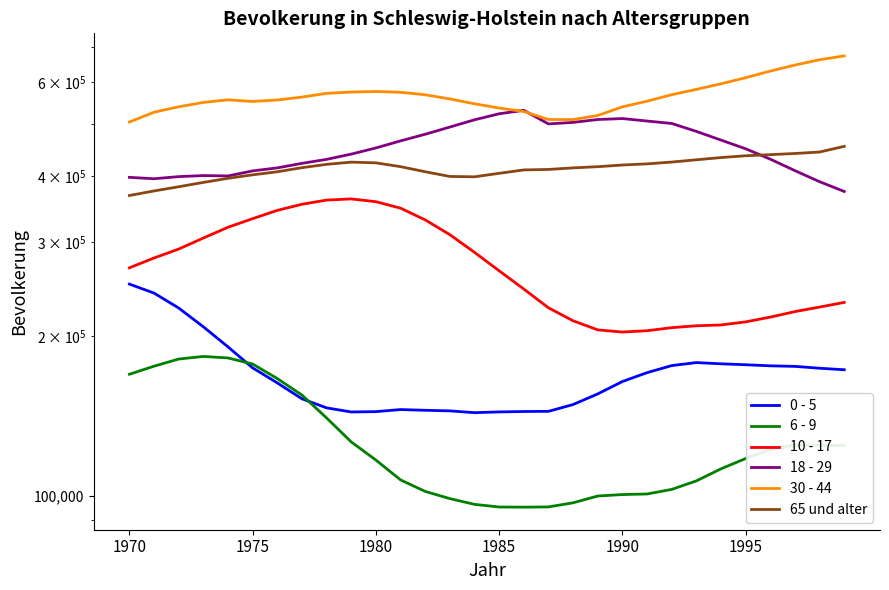

True or false: 30 - 44 and 65 und alter intersect in this chart.

False